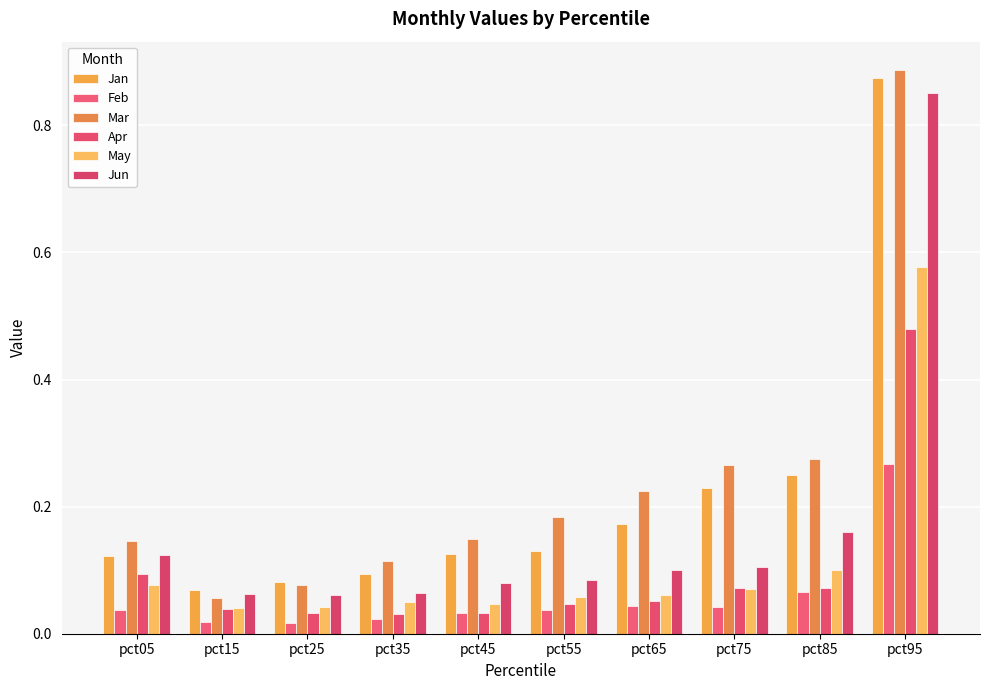

Are the bars grouped side by side (vs. stacked)?

Yes